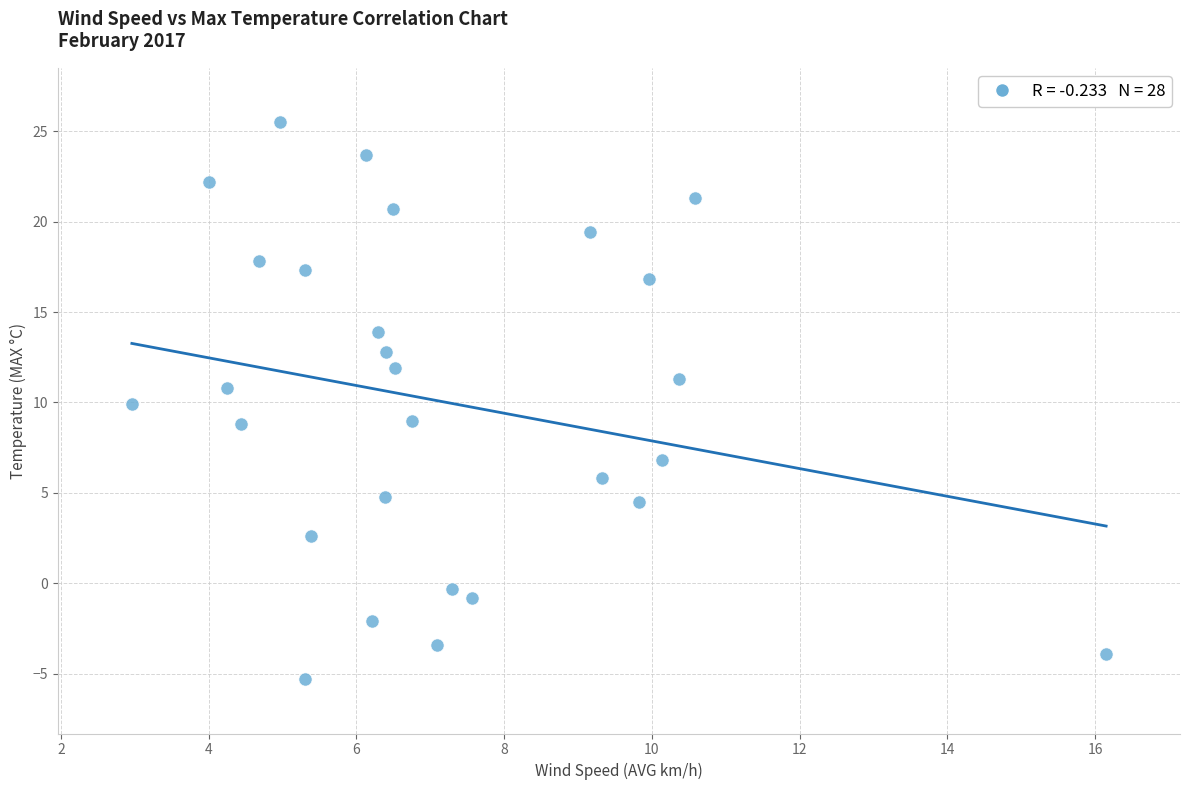

What is the range of X values (max minus min)?

13.2